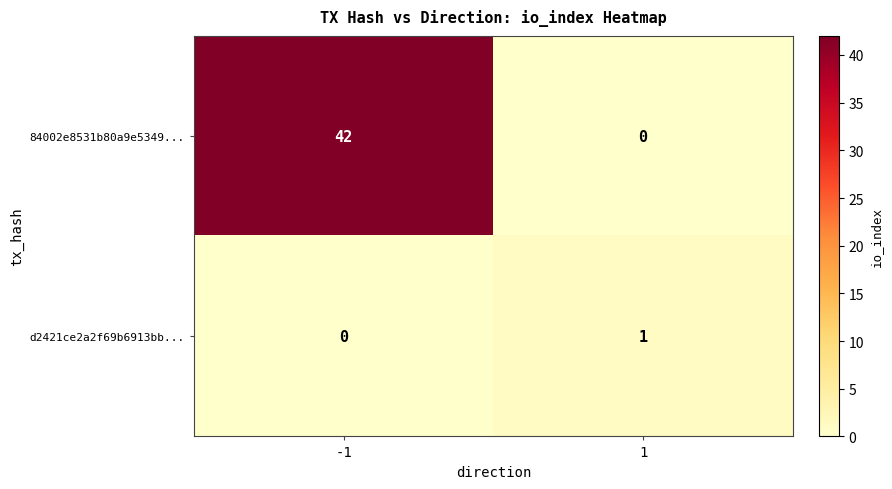

Which category has the highest value across all series?

-1